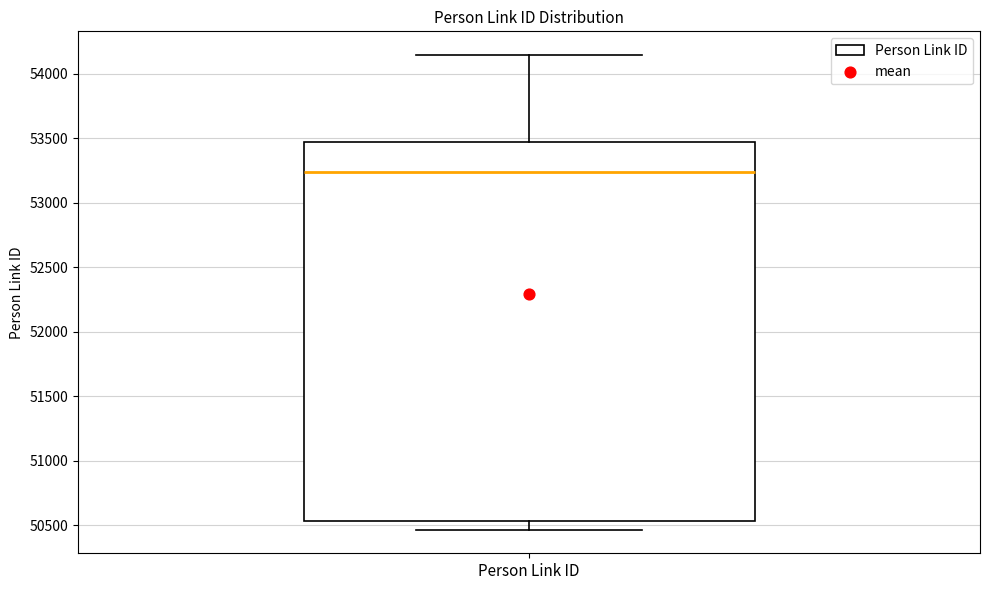

Read this box plot against the y-axis: the position of the median line, the range covered by the box, and the ends of both whiskers. The values are not printed on the chart, so give them approximately, as read against the axis.

median 53250, box 50550 to 53450, whiskers 50450 to 54150